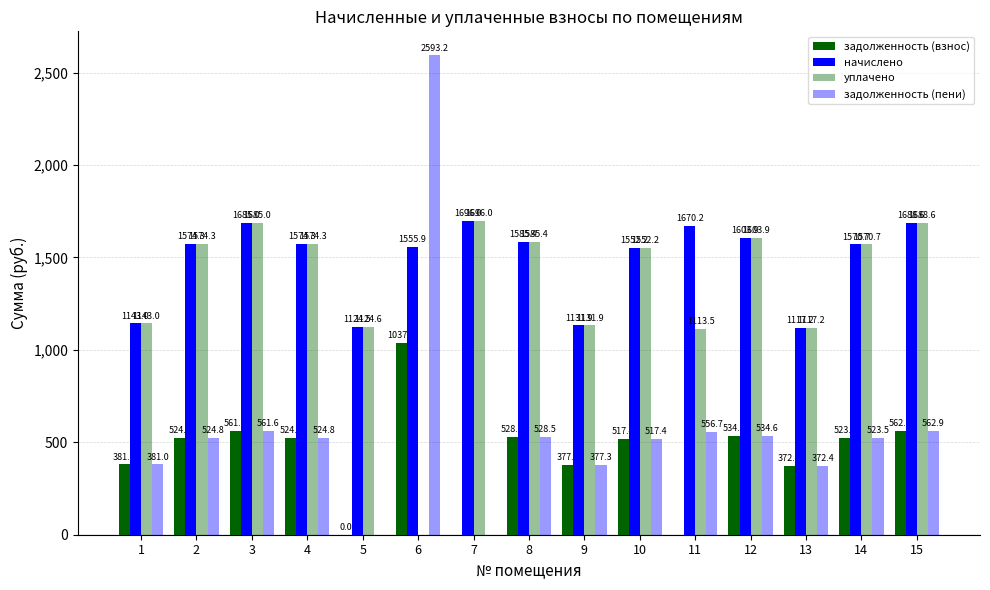

Reading left to right, extract all data points from this chart.

задолженность (взнос): 381.0	524.8	561.6	524.8	0.0	1037.3	0.0	528.5	377.3	517.4	0.0	534.6	372.4	523.5	562.9
начислено: 1143.0	1574.3	1685.0	1574.3	1124.5	1555.9	1696.0	1585.4	1131.9	1552.2	1670.2	1603.9	1117.2	1570.7	1688.6
уплачено: 1143.0	1574.3	1685.0	1574.3	1124.6	0.0	1696.0	1585.4	1131.9	1552.2	1113.5	1603.9	1117.2	1570.7	1688.6
задолженность (пени): 381.0	524.8	561.6	524.8	0.0	2593.2	0.0	528.5	377.3	517.4	556.7	534.6	372.4	523.5	562.9